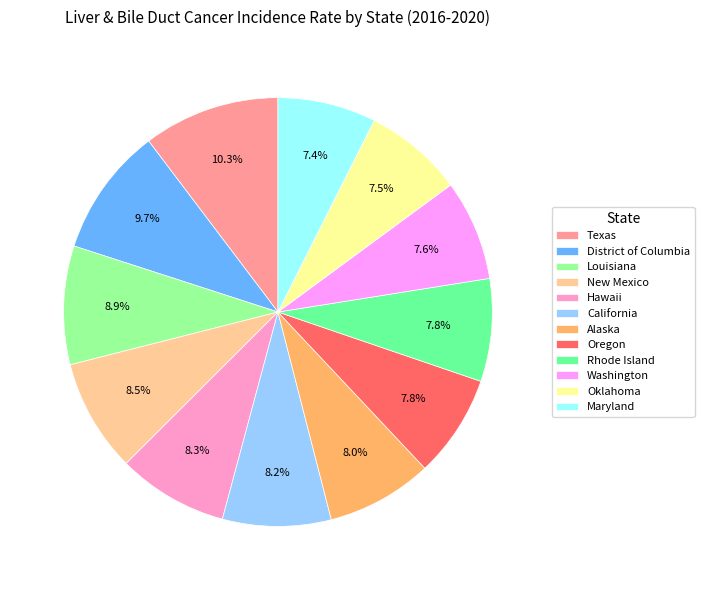

How many slices are in this pie chart?

12